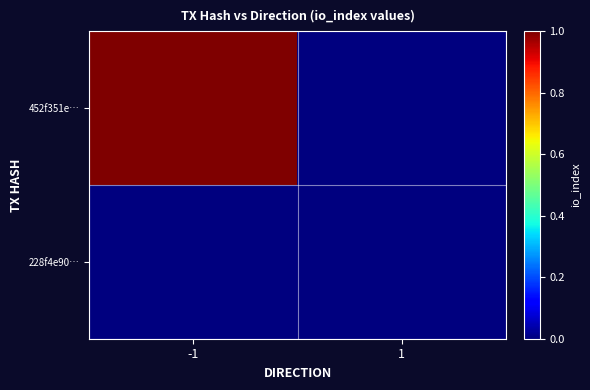

At how many categories does at least one series exceed 0?

1